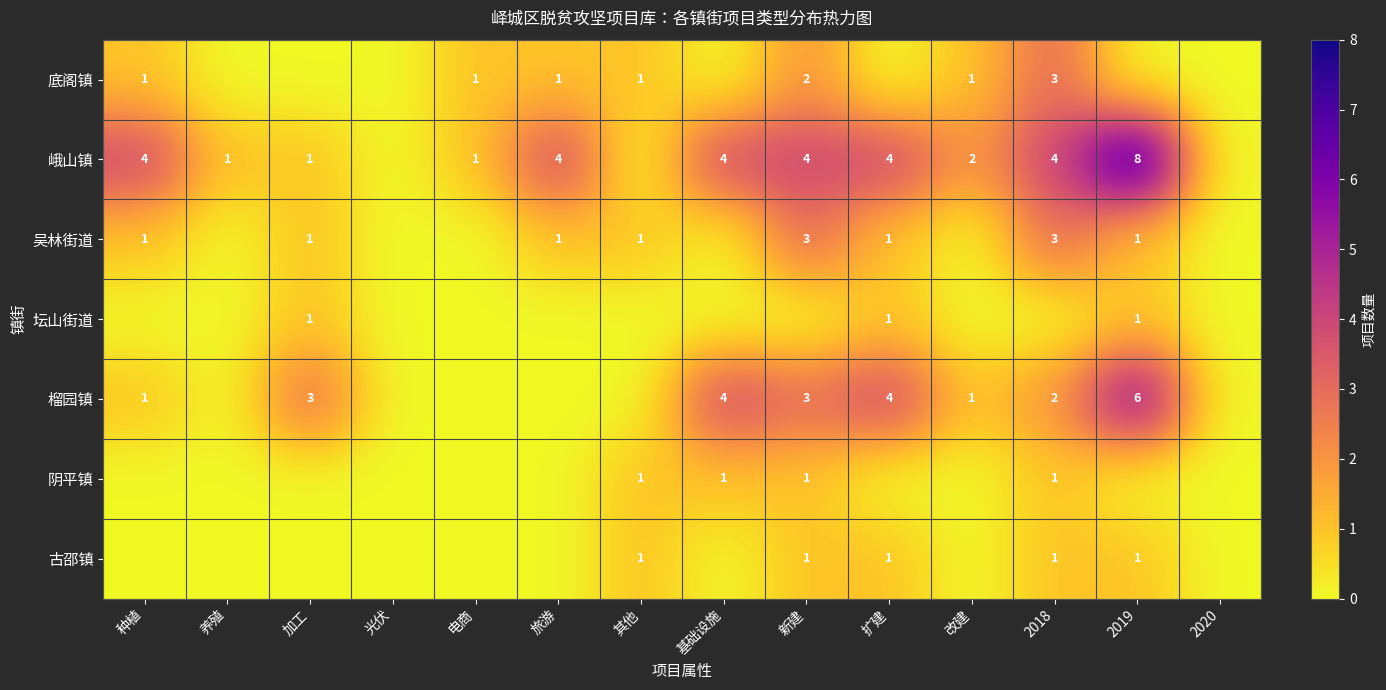

The 榴园镇 series shows 2 at 2018. True or false?

True